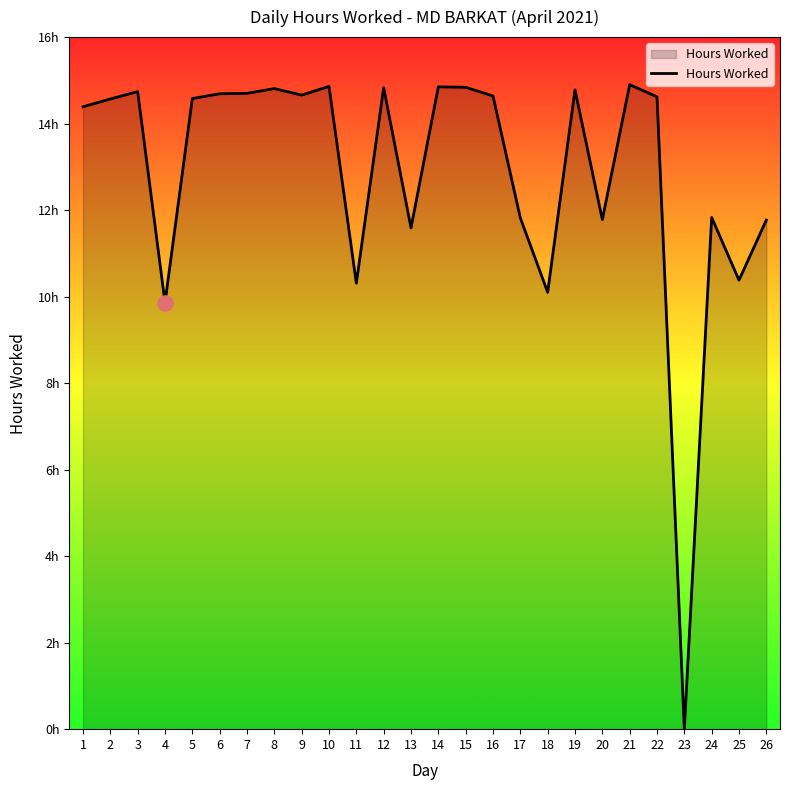

Approximately how many times larger is the value at 14 compared to 5?

1.0